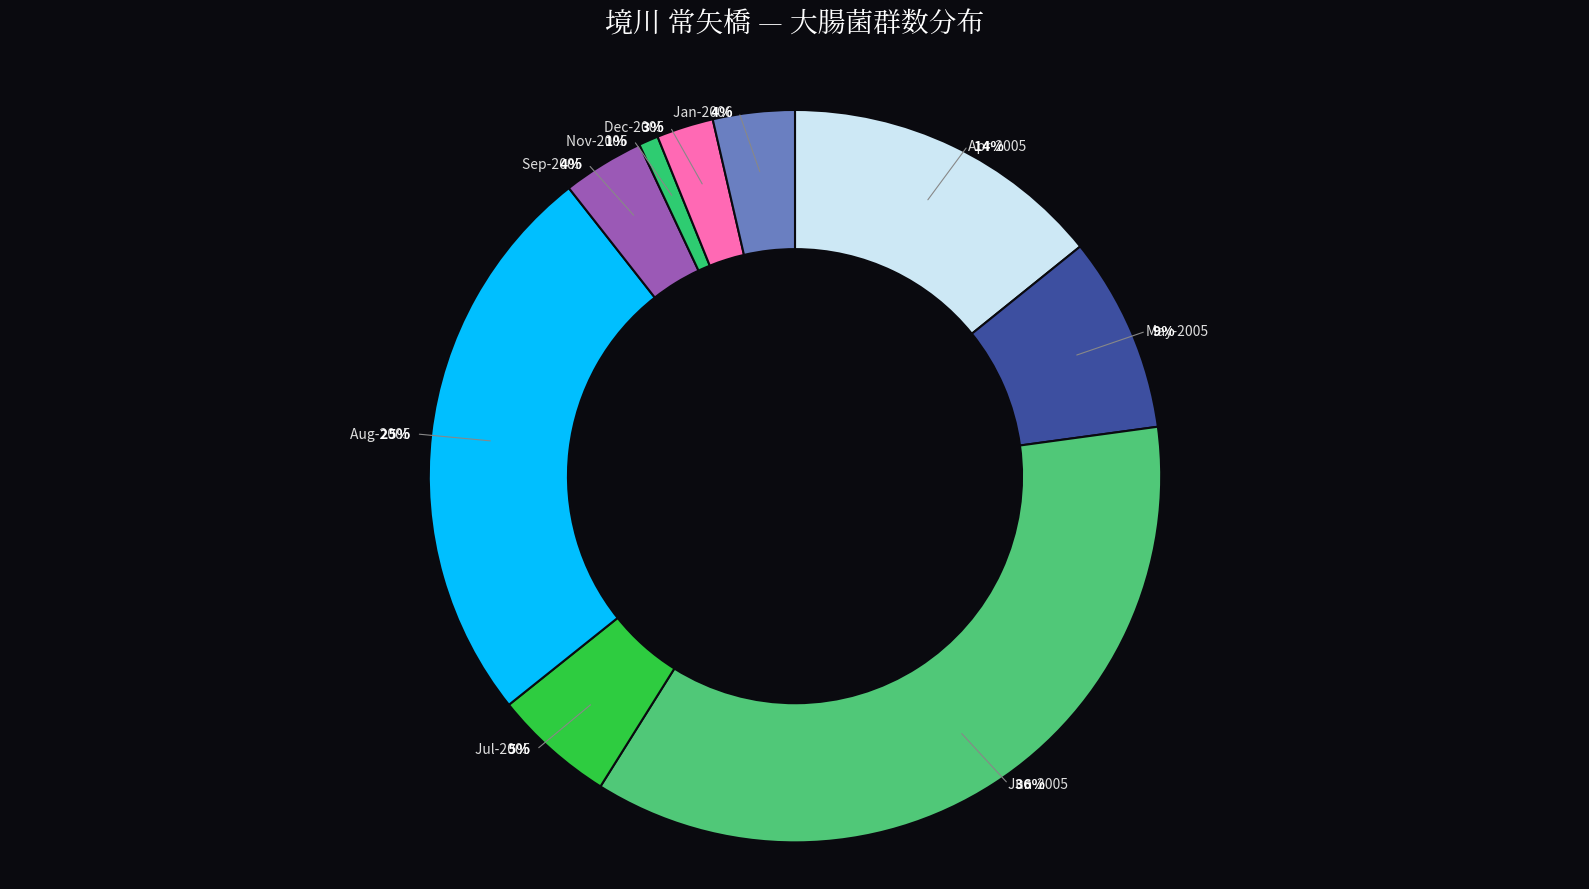

What percentage do 2006-01 (33000) and 2005-12 (23000) together represent?

6.1%